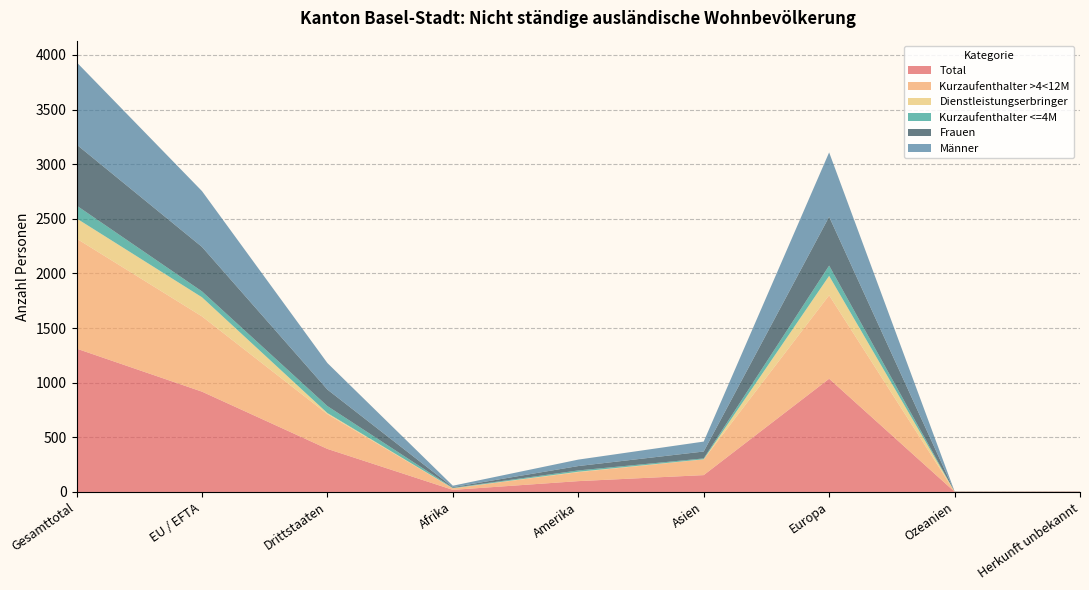

Reading right to left, transcribe all the data shown in this chart.

Total: 2	2	1036	154	99	19	394	918	1312
Kurzaufenthalter >4<12M: 2	1	764	144	82	14	318	689	1007
Dienstleistungserbringer: 0	1	178	1	4	1	10	175	185
Kurzaufenthalter <=4M: 0	0	94	8	12	4	64	54	118
Frauen: 1	1	447	63	40	6	151	407	558
Männer: 1	1	589	91	59	13	243	511	754